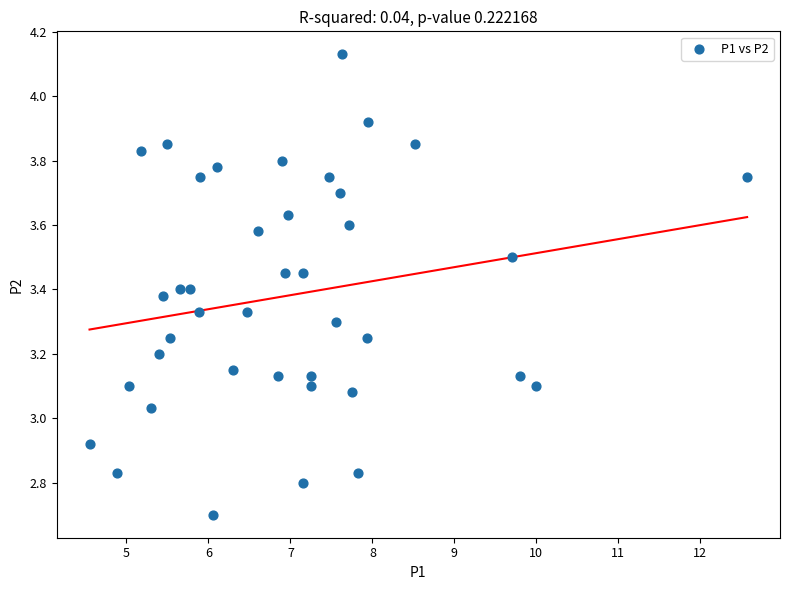

What is the range of Y values (max minus min)?

1.4